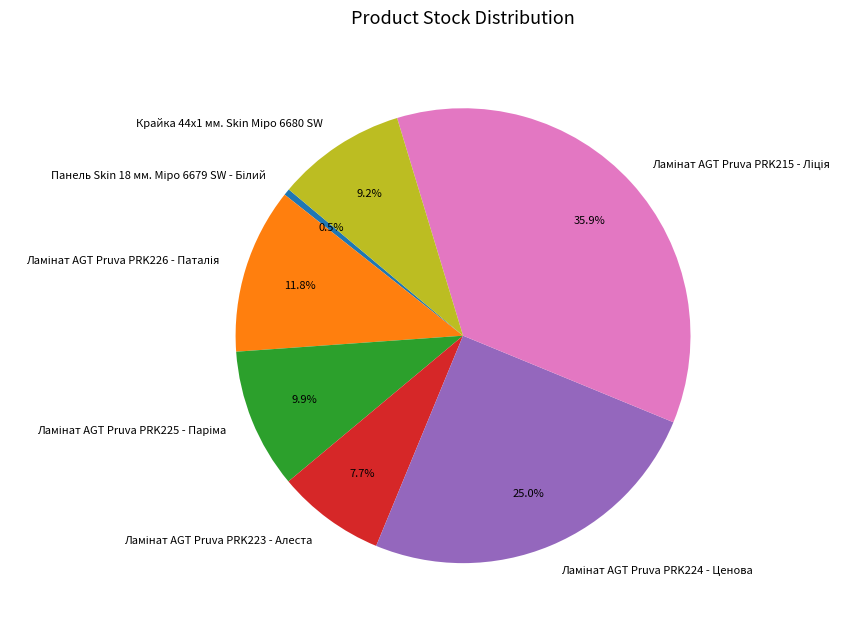

Is there any slice that represents more than half of the pie?

No